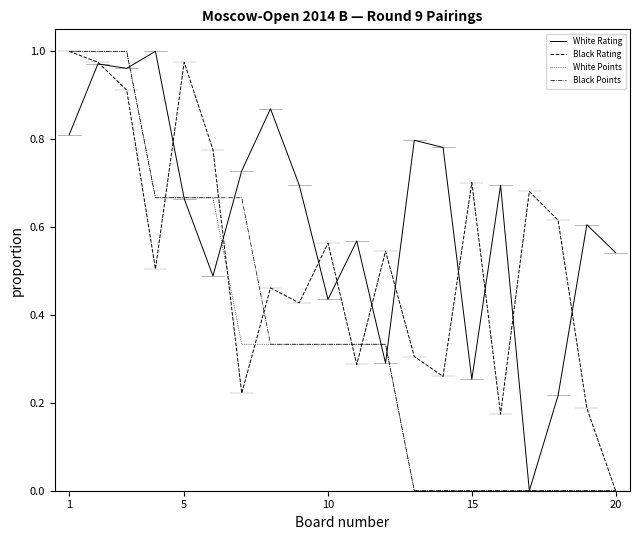

Which series has the largest total across all categories?

White Rating